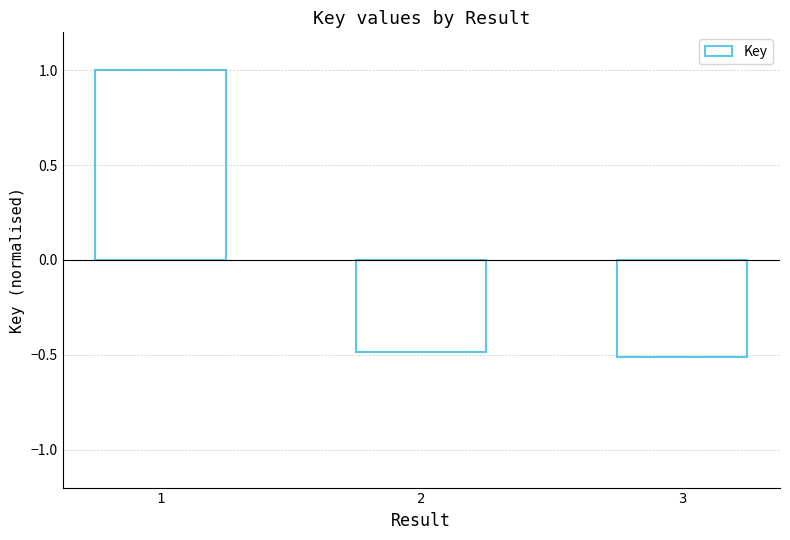

True or false: the data shows 1.0 at 1.

True